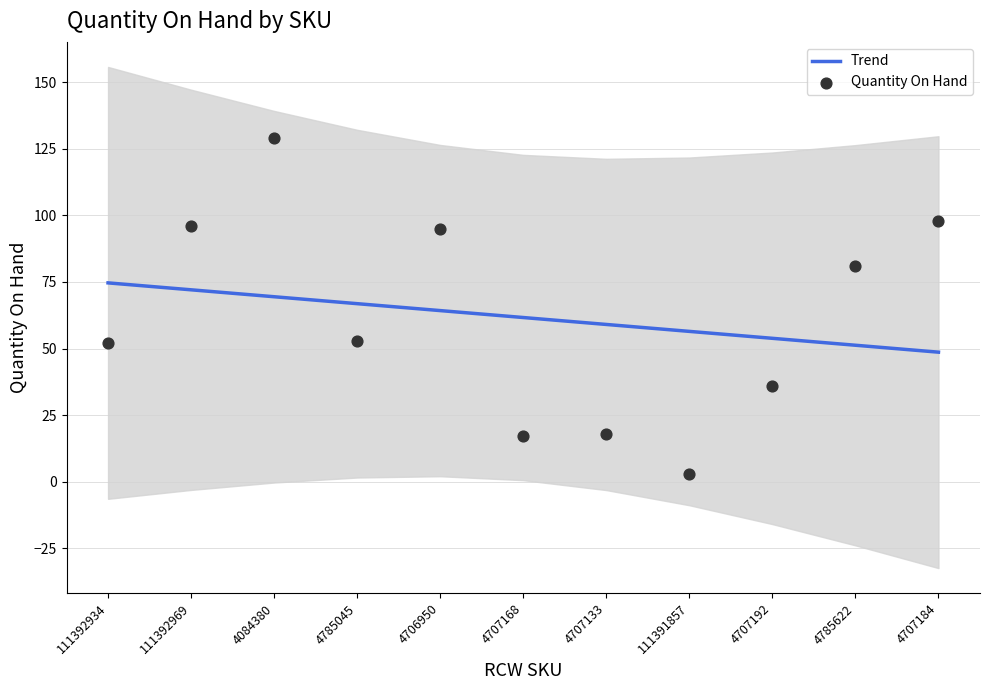

What are all the series names shown in the legend?

Trend, Quantity On Hand